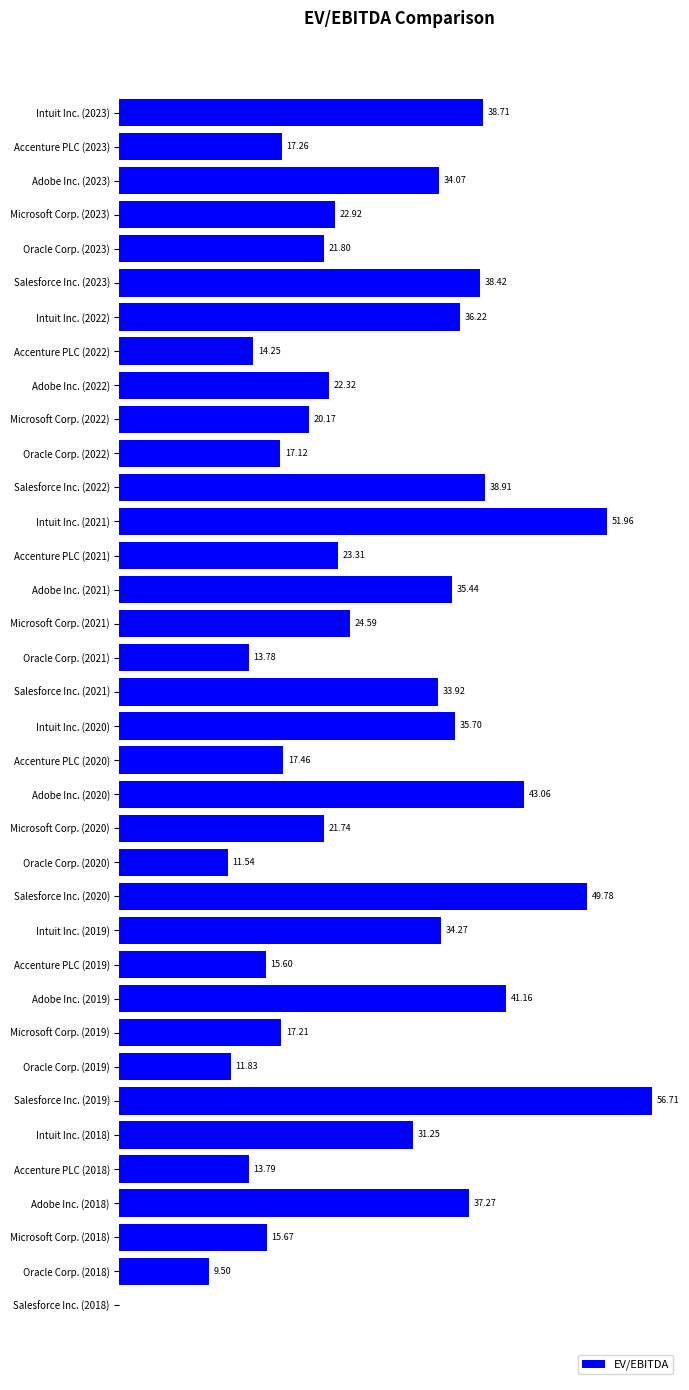

At which label is the value closest to 28?

Intuit Inc. (2018)